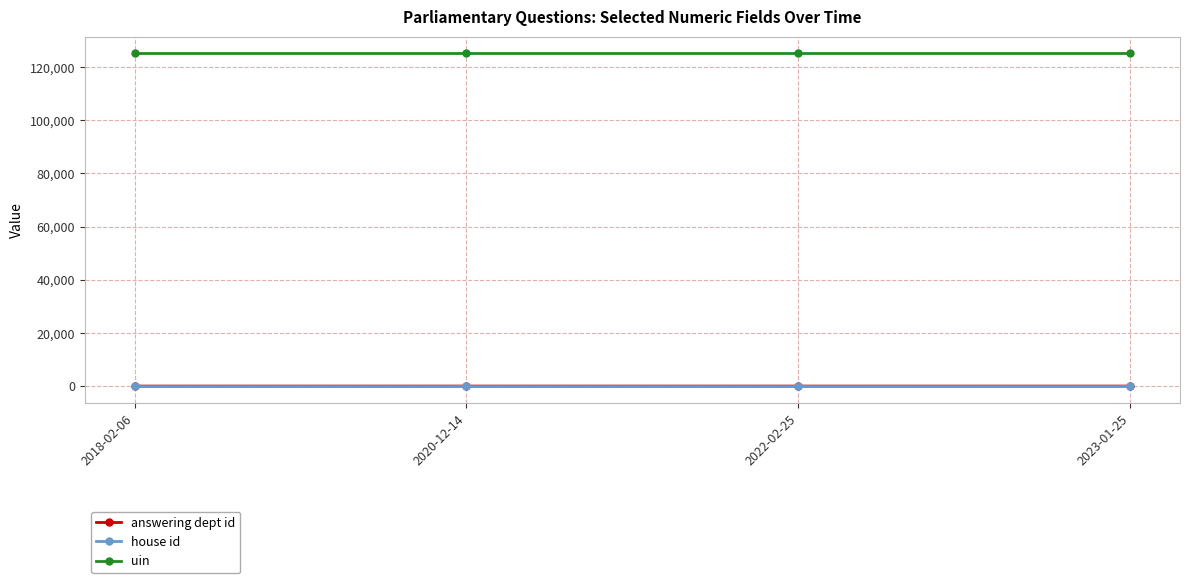

True or false: uin and house id intersect in this chart.

False